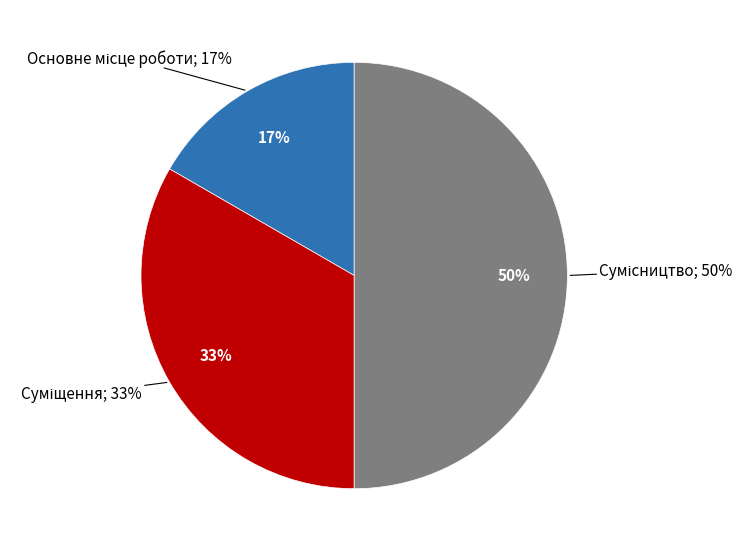

True or false: Суміщення accounts for 22% of the total.

False